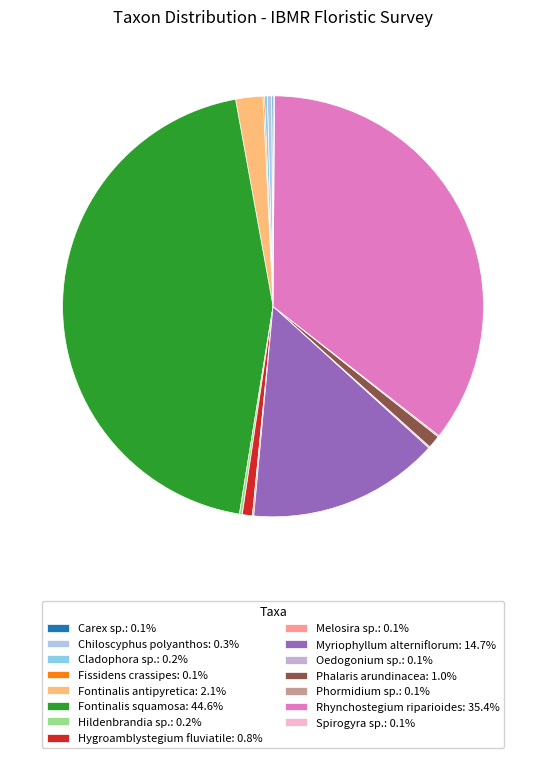

Which has a higher value, Spirogyra sp. or Fontinalis squamosa?

Fontinalis squamosa